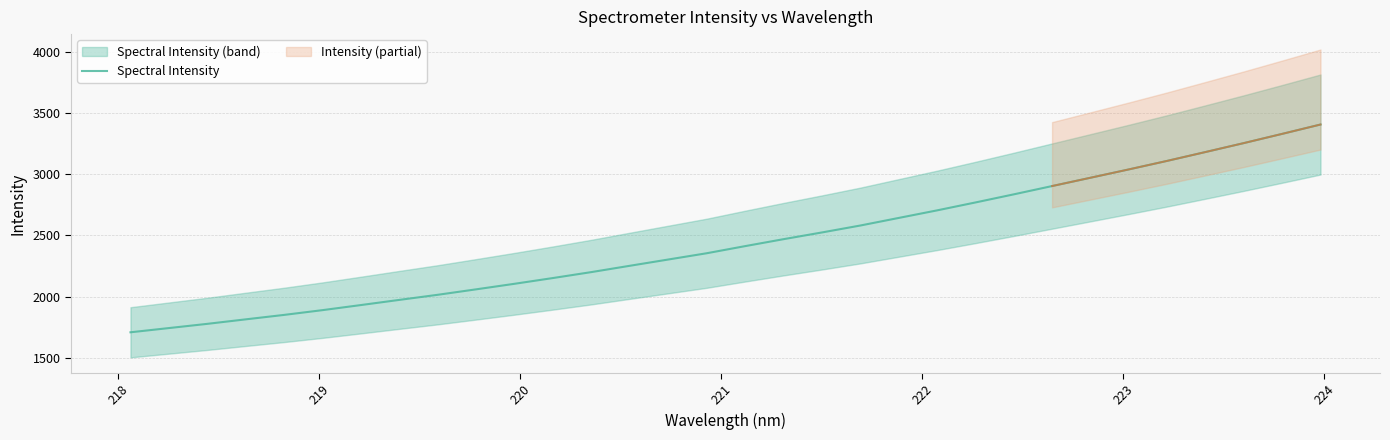

What is the lowest value of the Spectral Intensity series?

1708.0